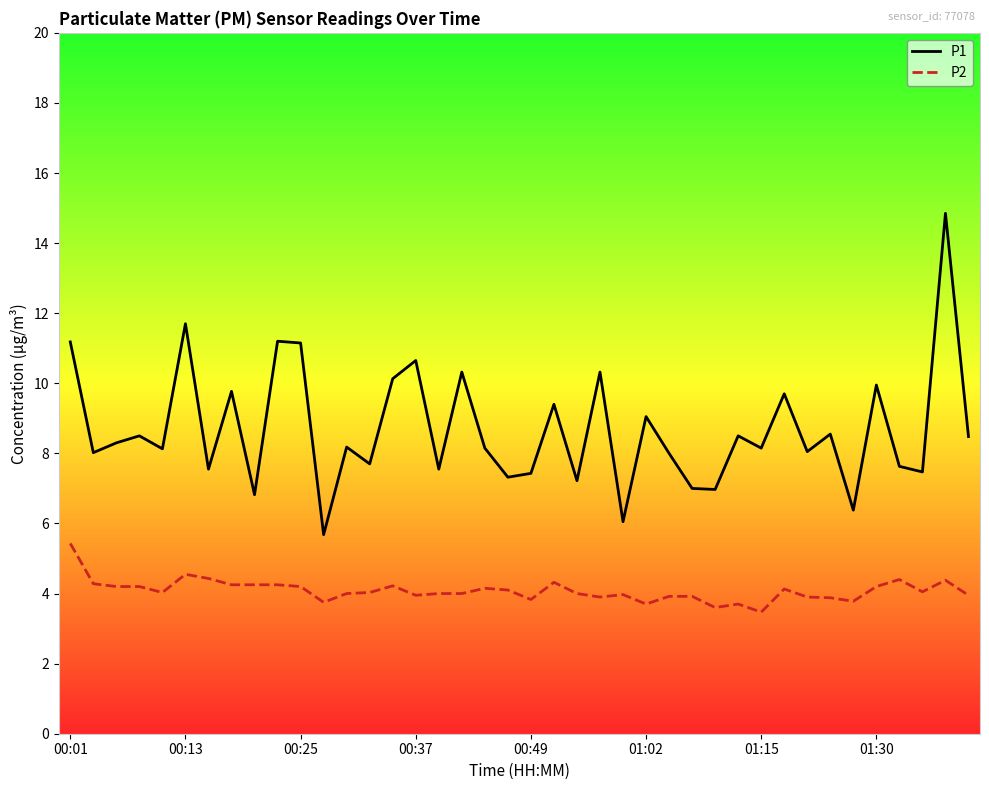

True or false: P2 and P1 intersect in this chart.

False